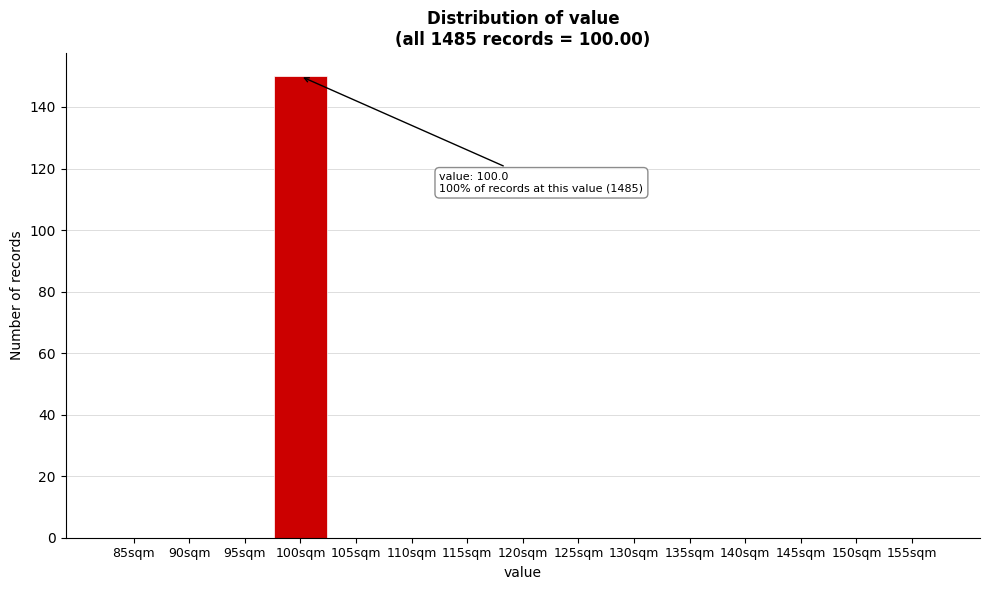

Reading left to right, list all the values displayed in this chart.

85sqm=0	90sqm=0	95sqm=0	100sqm=150	105sqm=0	110sqm=0	115sqm=0	120sqm=0	125sqm=0	130sqm=0	135sqm=0	140sqm=0	145sqm=0	150sqm=0	155sqm=0